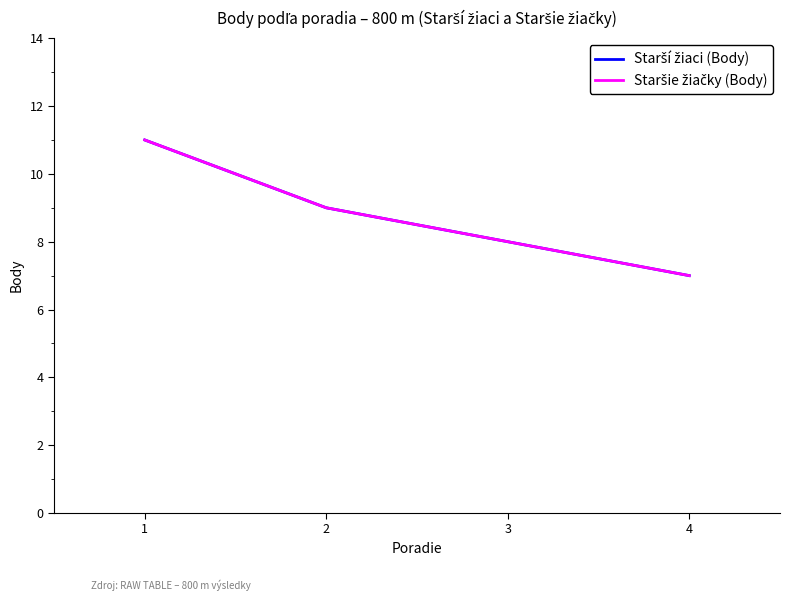

The Starší žiaci (Body) series shows 11 at 1. True or false?

True